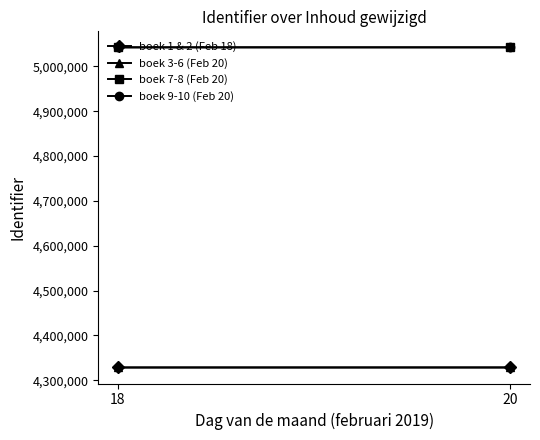

Is the value of boek 3-6 (Feb 20) at 18 greater than the value of boek 7-8 (Feb 20) at 18?

No